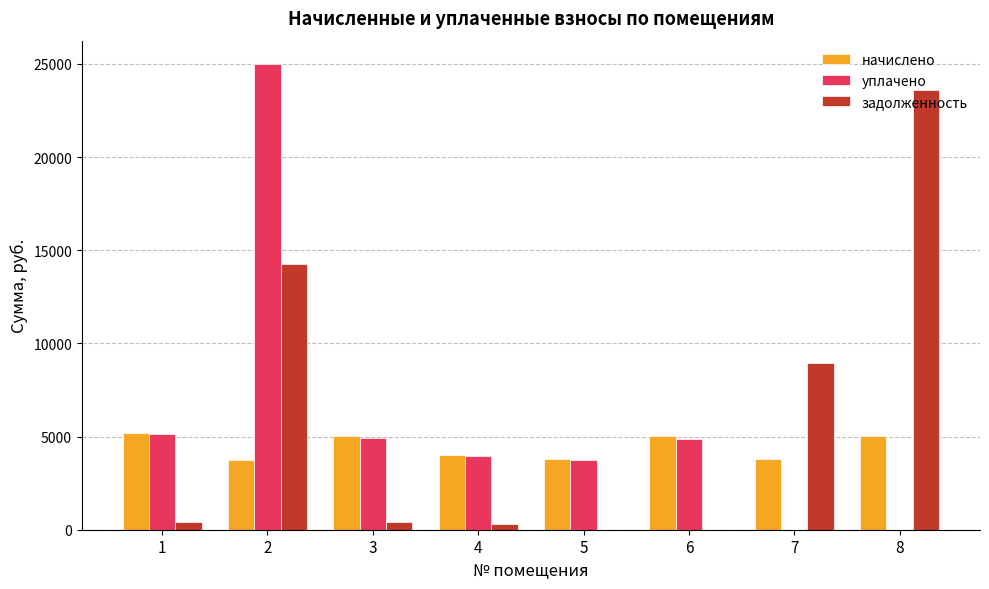

What is the average value of the задолженность series?

5998.5